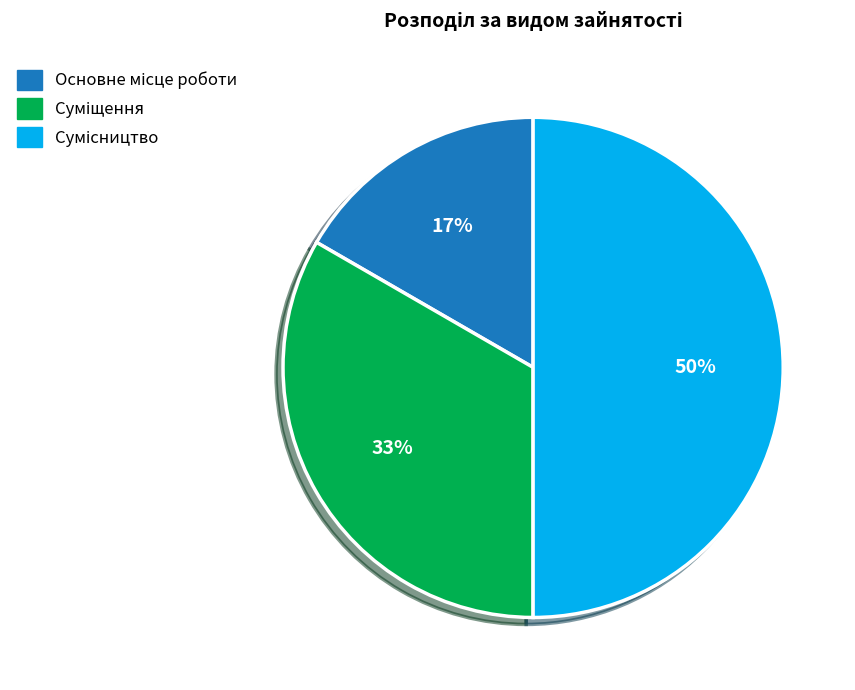

To the nearest percent, what is the difference between the largest and smallest slice percentages?

33%